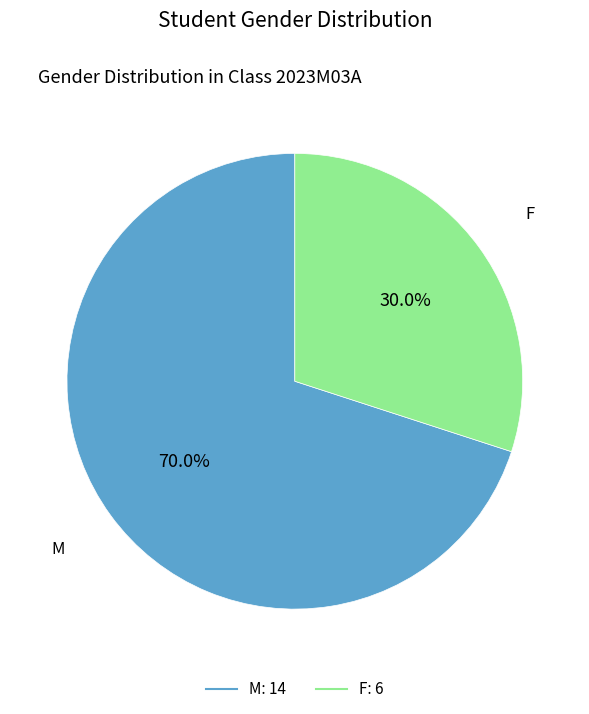

To the nearest percent, what is the combined percentage of F and M?

100%